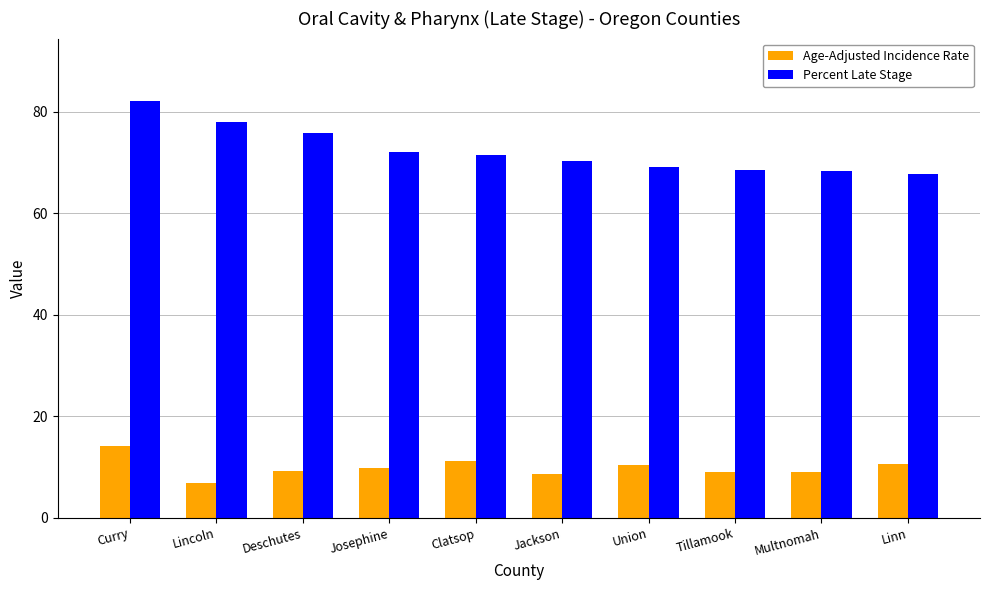

At which category is the sum across all series the highest?

Curry